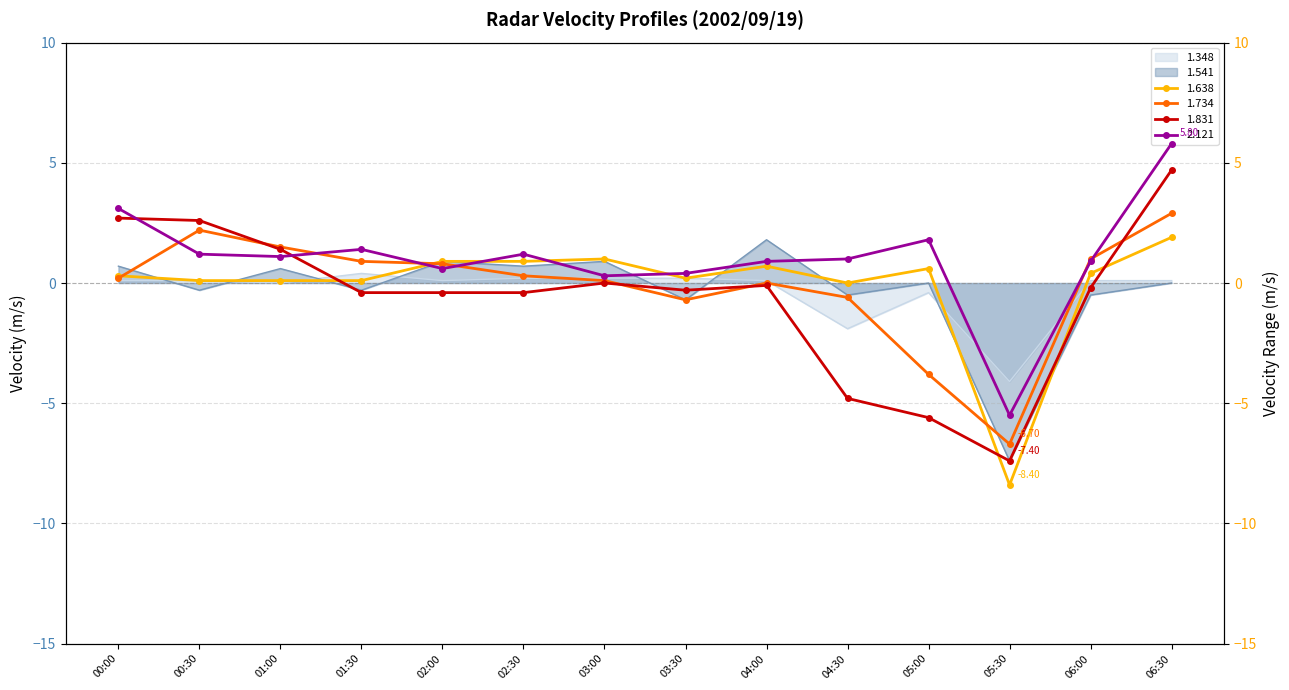

Which category has the lowest value in the 1.541 series?

05:30